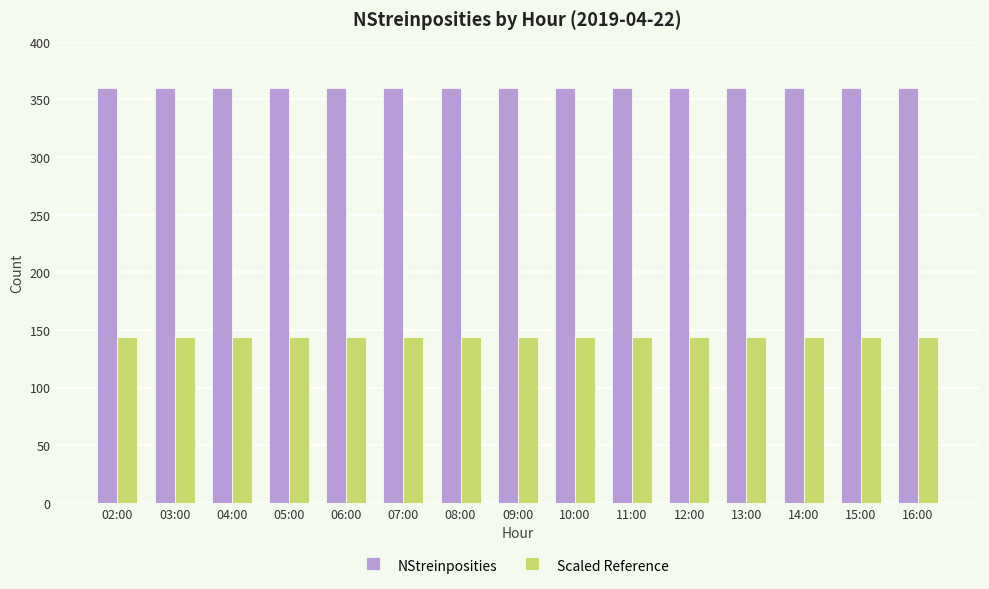

Which series has the largest total across all categories?

NStreinposities